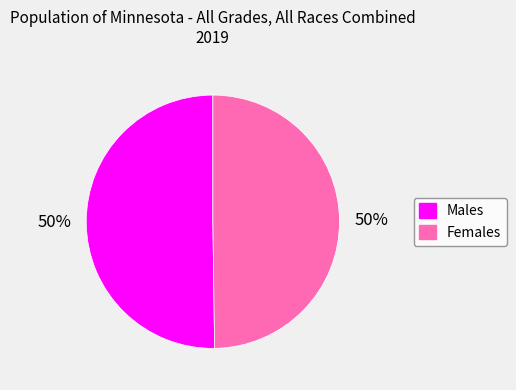

To the nearest percent, what is the average slice percentage?

50%